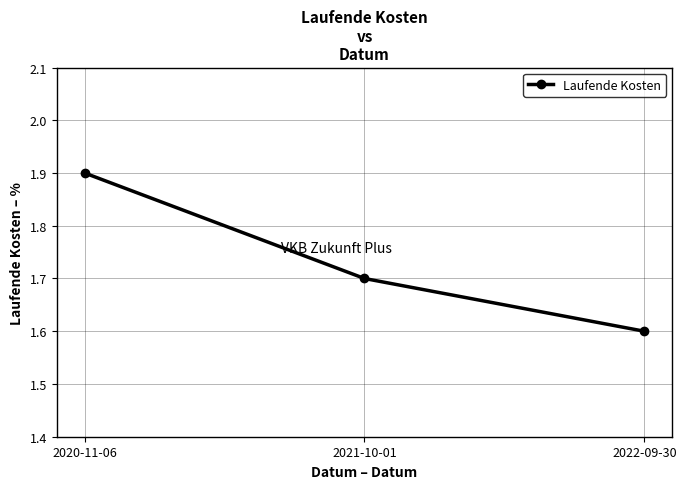

How many distinct data groups are displayed?

1